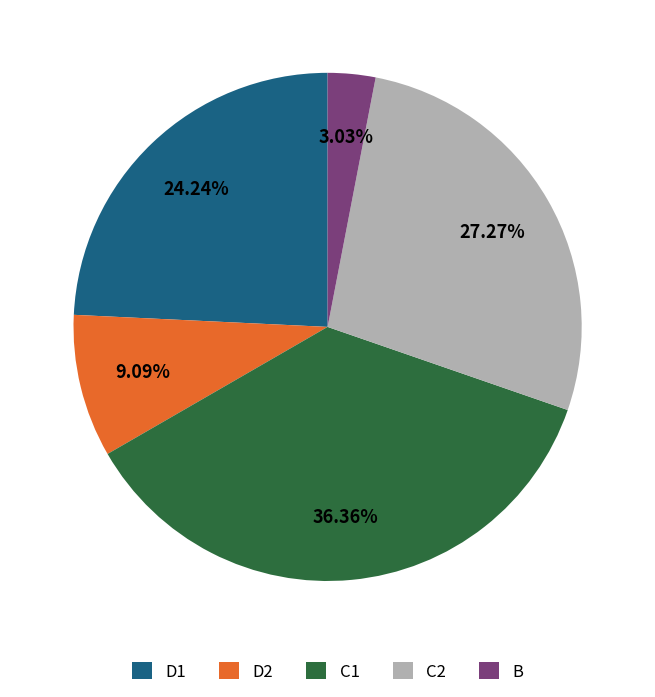

Which has a higher value, B or D2?

D2